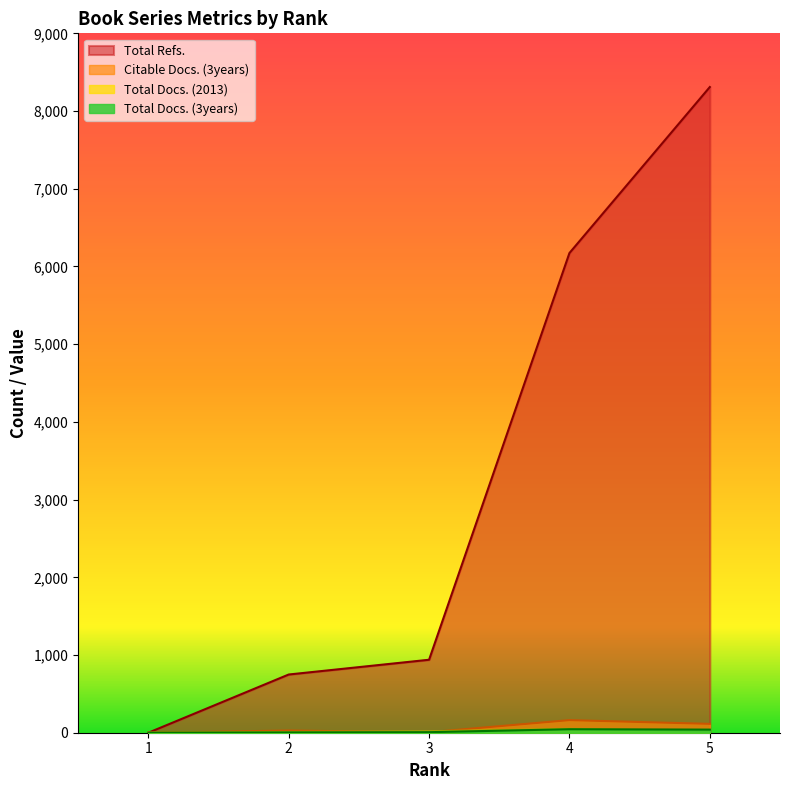

What is the sum of all Total Docs. (2013) values?

97